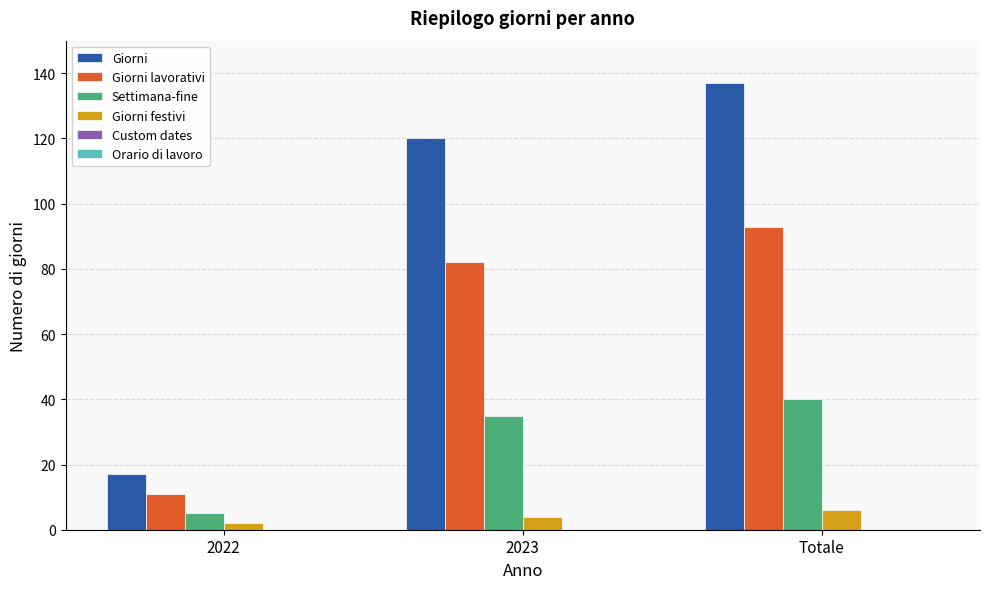

How many bars are there in each group?

4